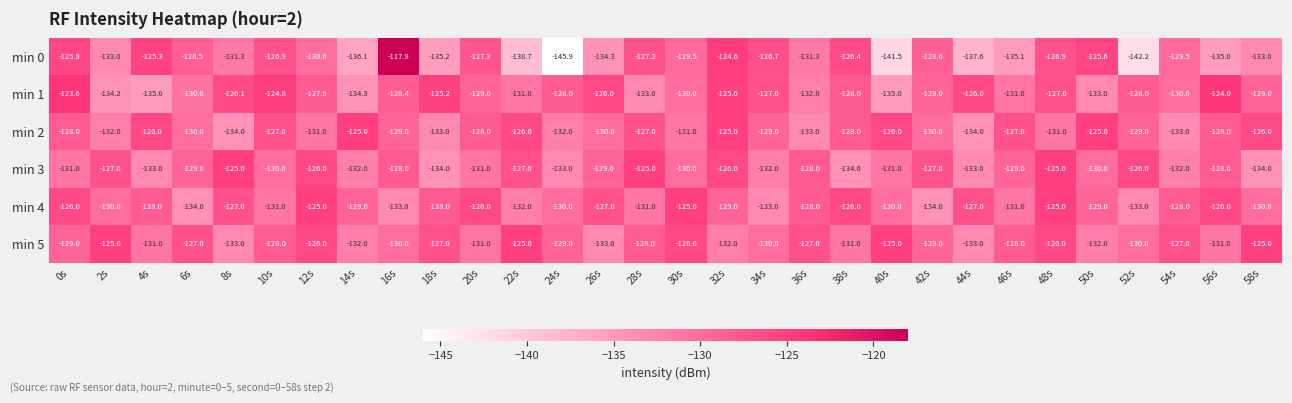

How many data points does each series have?

30